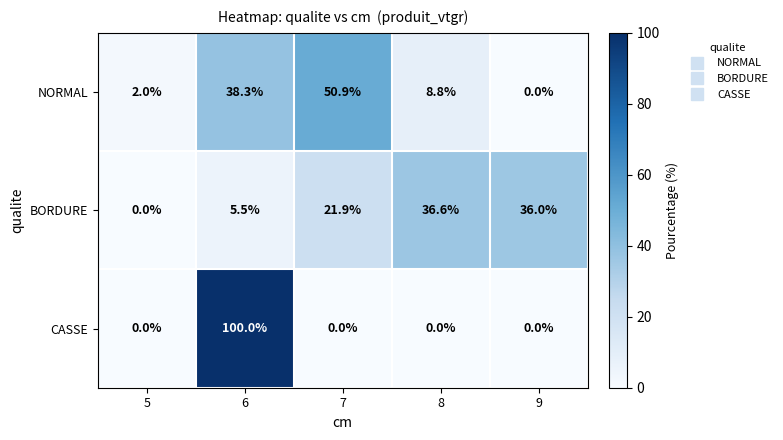

Where is BORDURE nearest to the value 18?

7